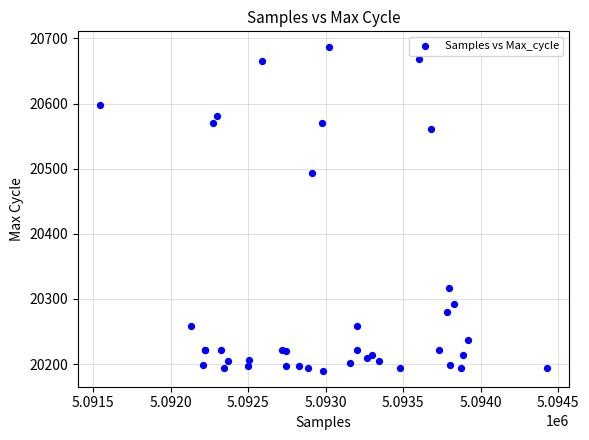

What Y value in the scatter plot is closest to 20438?

20494